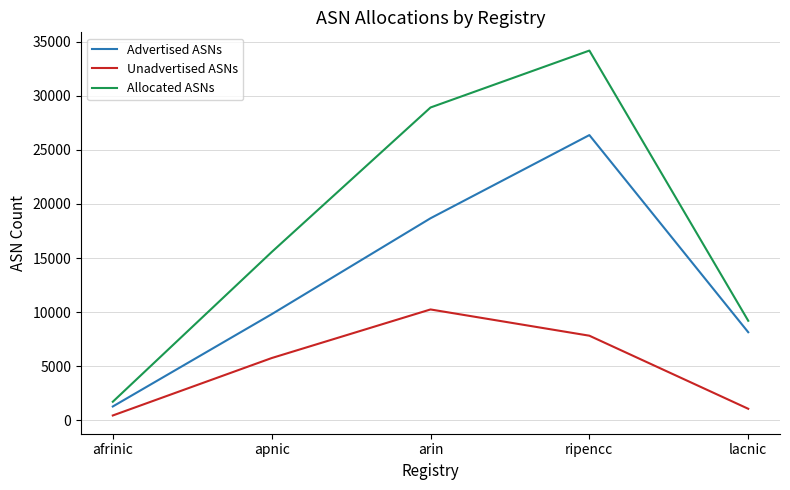

True or false: Unadvertised ASNs and Advertised ASNs intersect in this chart.

False